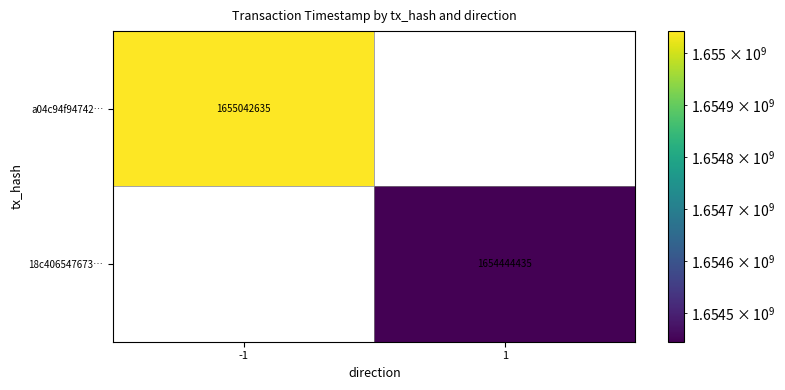

Count the number of data series in this chart.

2